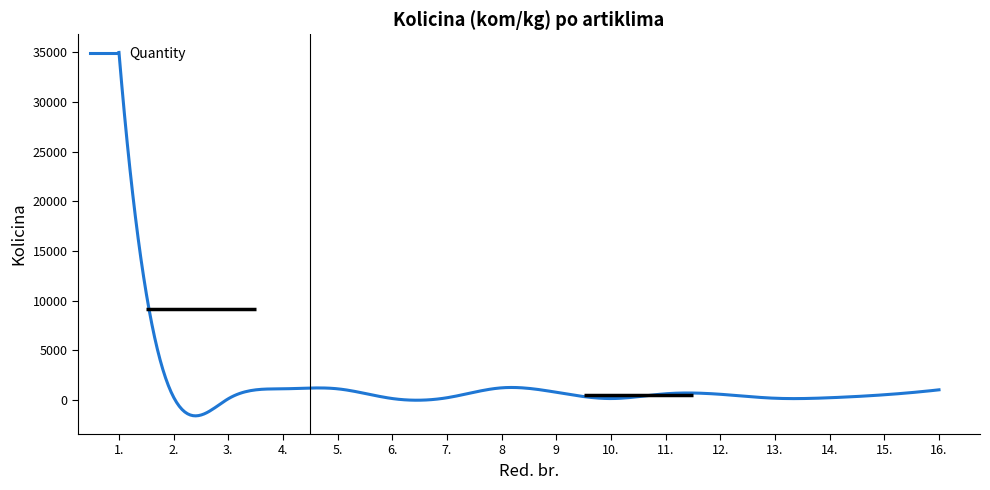

What is the smallest value displayed?

100